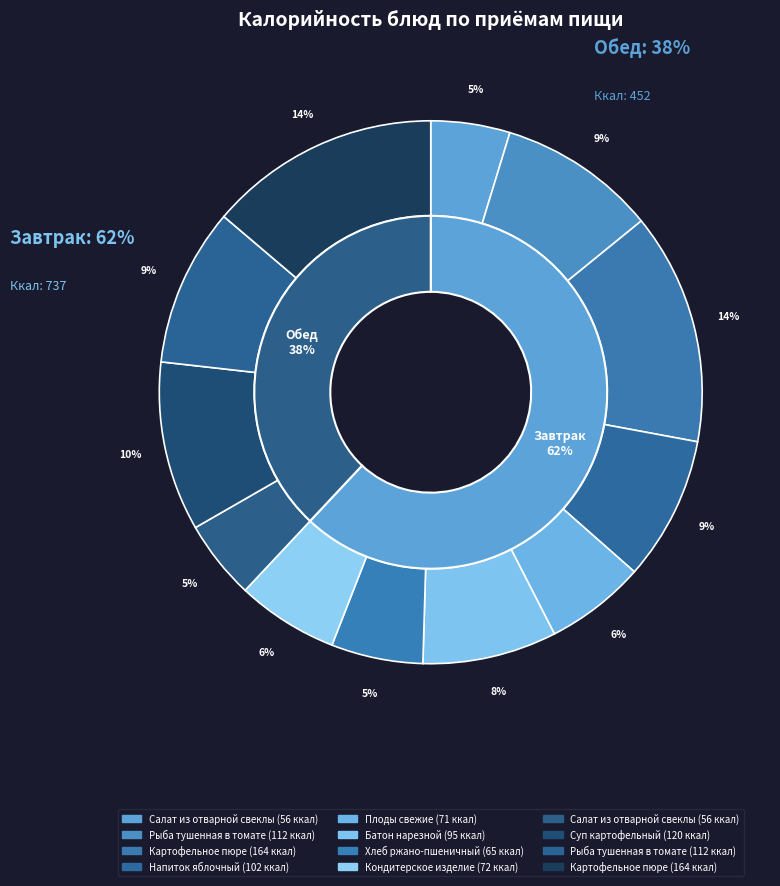

What is the change in value from Салат из отварной свеклы (Завтрак) to Хлеб ржано-пшеничный (Завтрак)?

+9